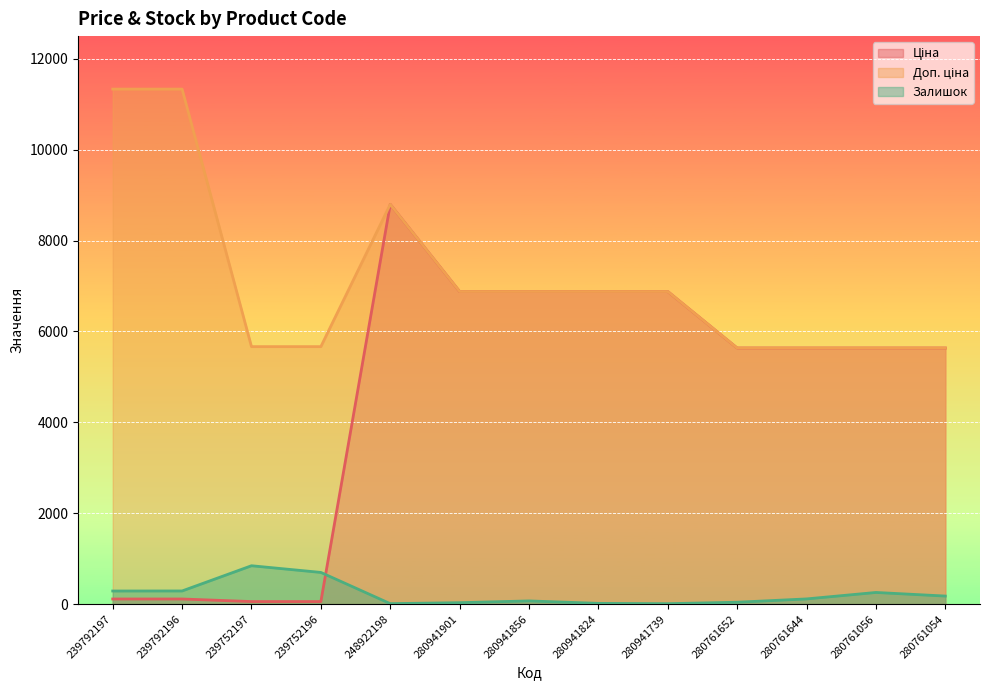

At how many categories does at least one series exceed 3011?

13